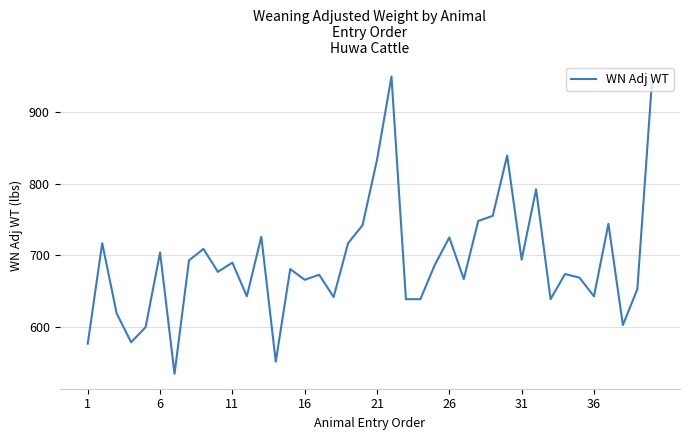

True or false: the data has more than 0 interior local peaks.

True